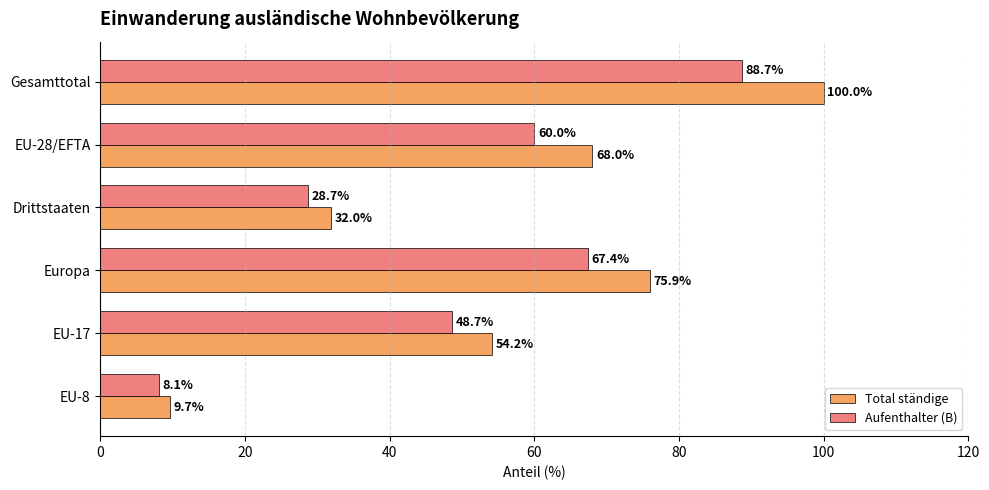

What is the maximum value for Aufenthalter (B)?

88.7